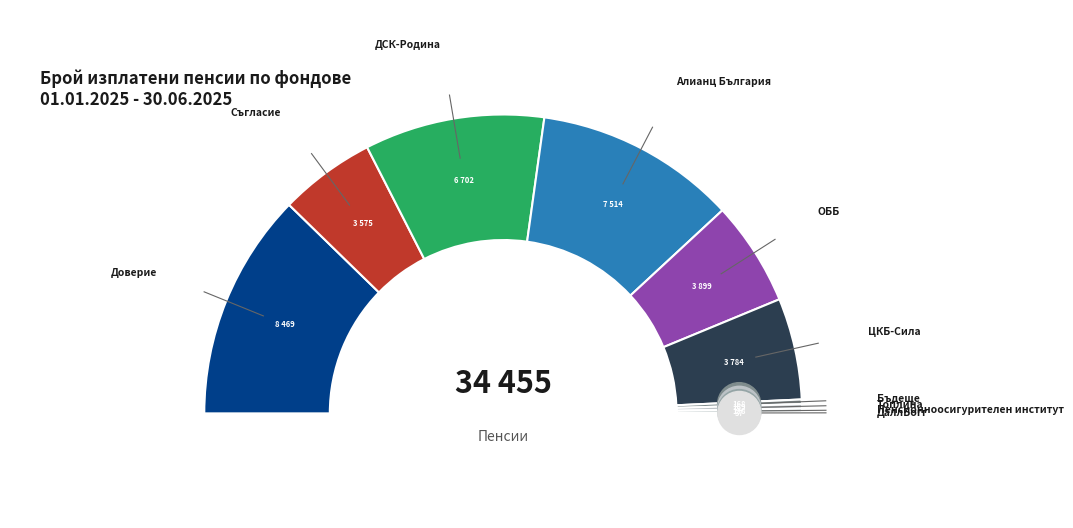

Approximately how many times larger is the value at Алианц България compared to Съгласие?

2.1